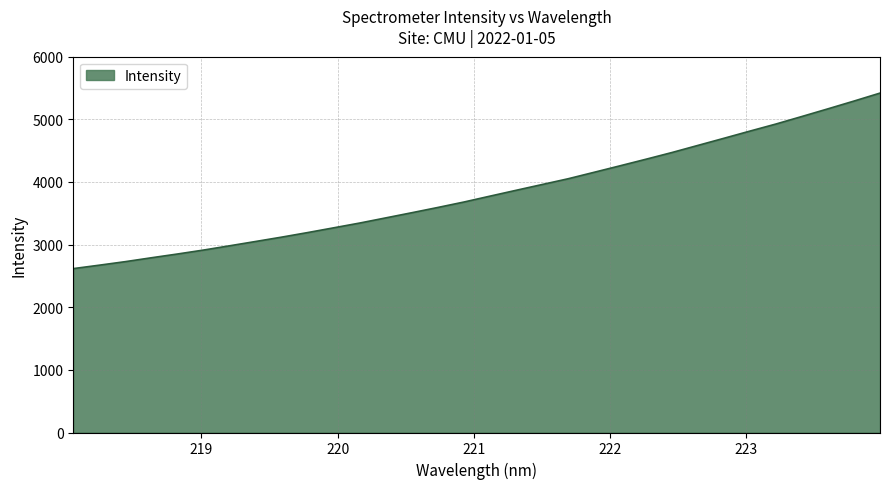

What is the difference between the maximum and minimum values?

2802.3